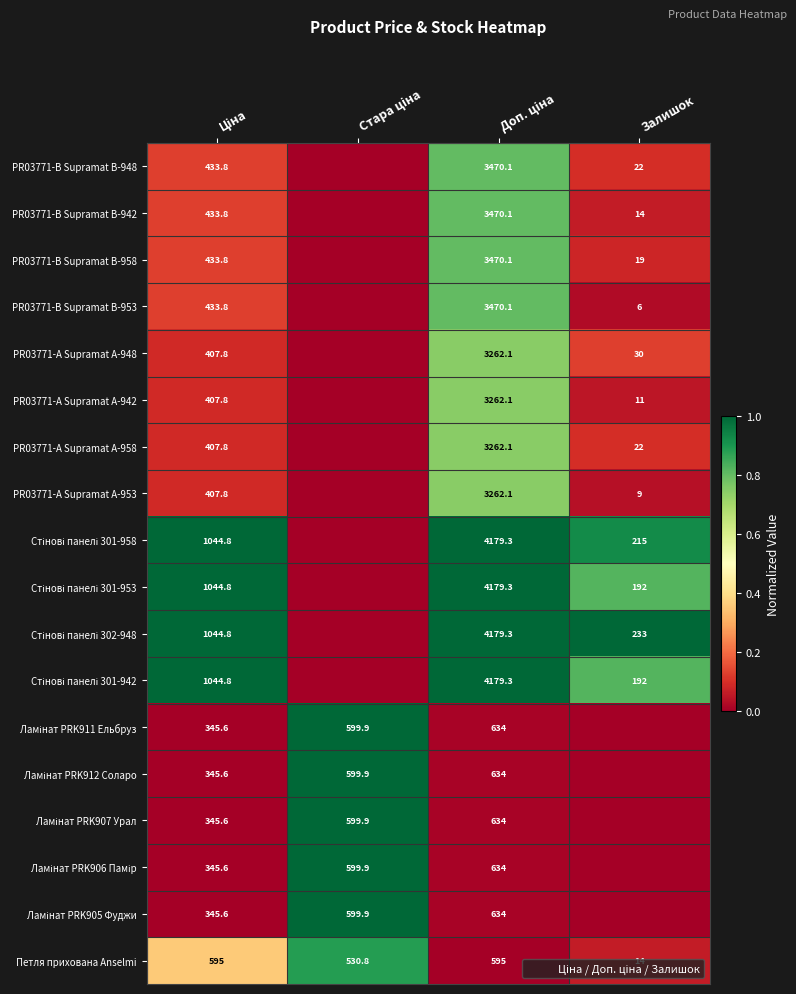

How many series are shown in this chart?

18